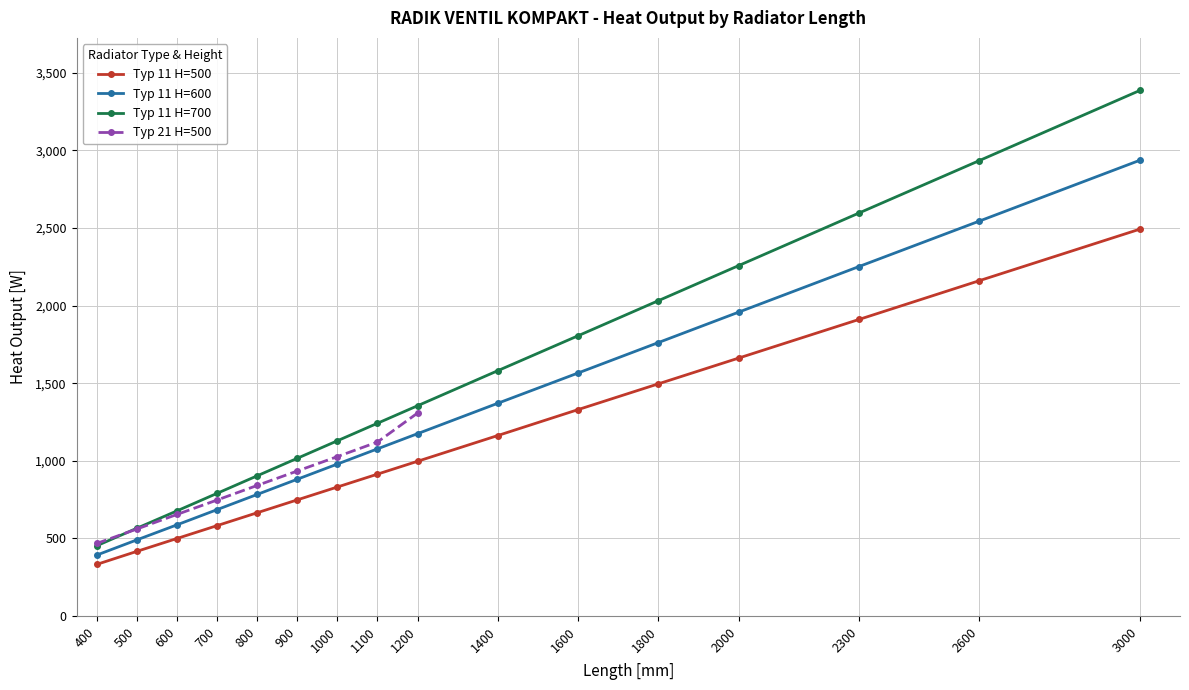

True or false: Typ 11 H=500 and Typ 11 H=600 intersect in this chart.

False